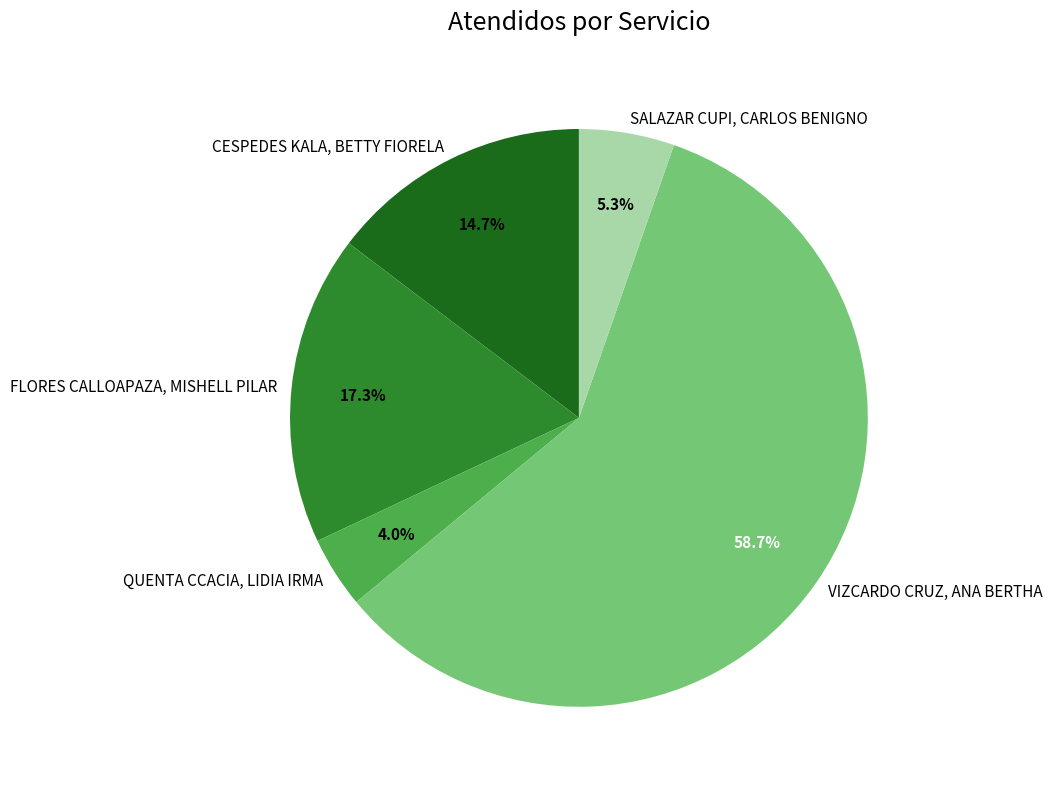

Which category has the biggest portion of the pie?

VIZCARDO CRUZ, ANA BERTHA